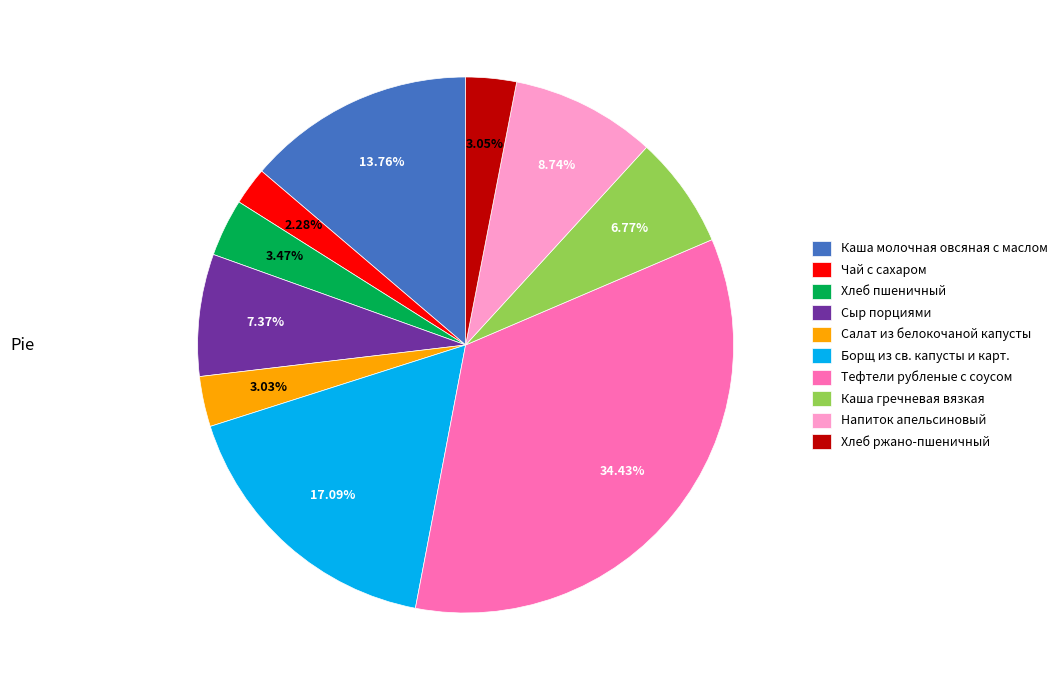

Does Салат из белокочаной капусты represent more than half of the total?

No